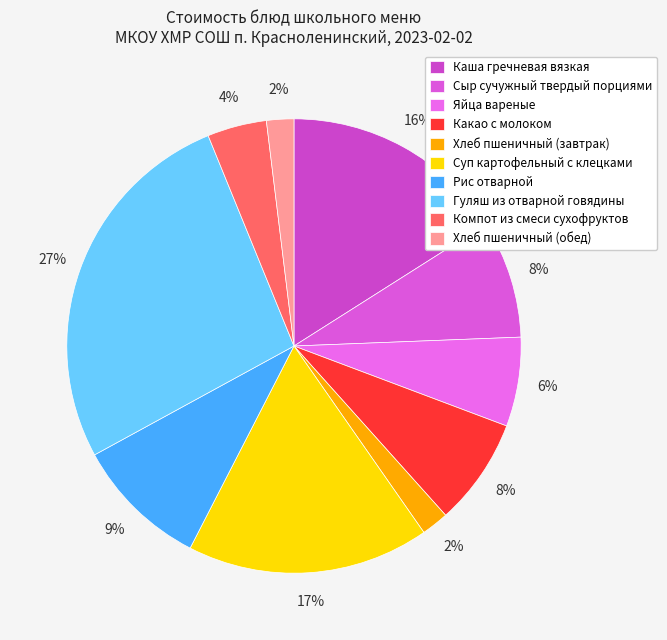

What percentage do Хлеб пшеничный (завтрак) and Сыр сучужный твердый порциями together represent?

10.3%